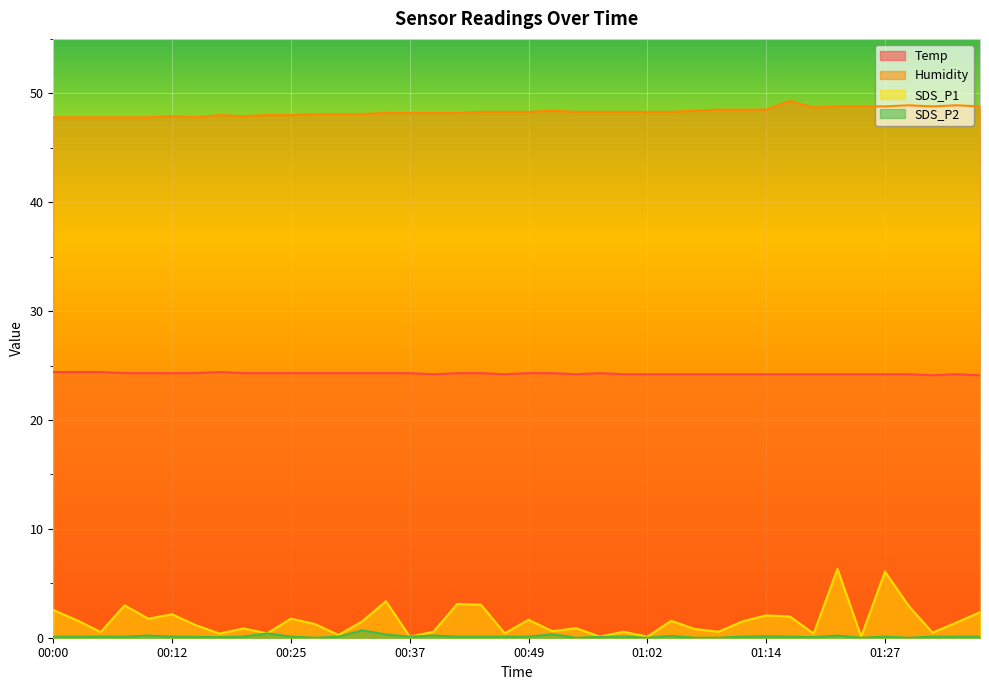

List the labels in order of Humidity value, largest first.

01:17, 01:30, 01:35, 01:22, 01:25, 01:27, 01:32, 01:37, 01:19, 01:09, 01:12, 01:14, 00:52, 01:07, 00:44, 00:47, 00:49, 00:54, 00:57, 00:59, 01:02, 01:04, 00:35, 00:37, 00:39, 00:42, 00:27, 00:30, 00:32, 00:17, 00:22, 00:25, 00:12, 00:20, 00:00, 00:02, 00:05, 00:07, 00:10, 00:15